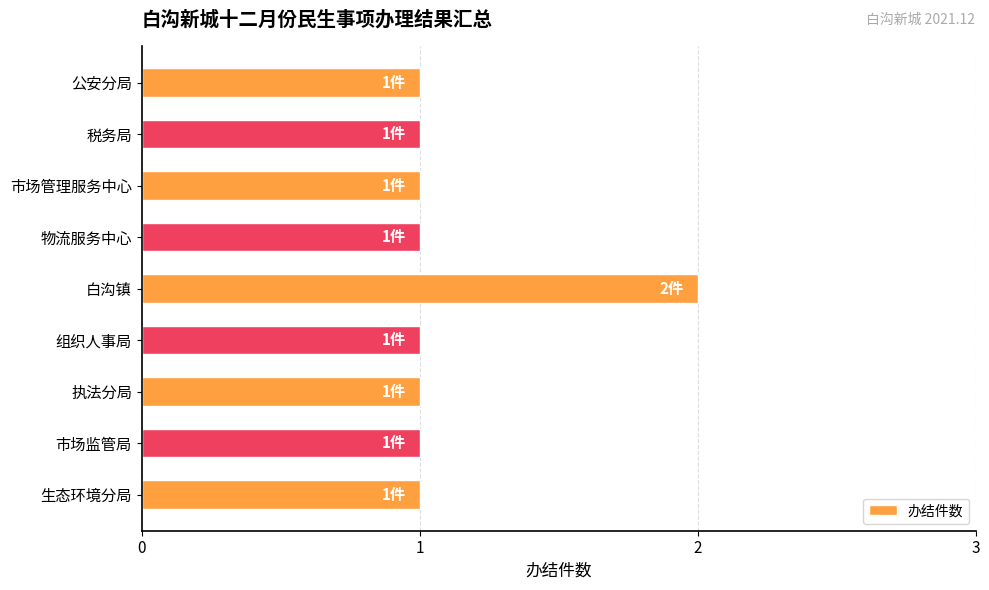

What is the sum of all values?

10